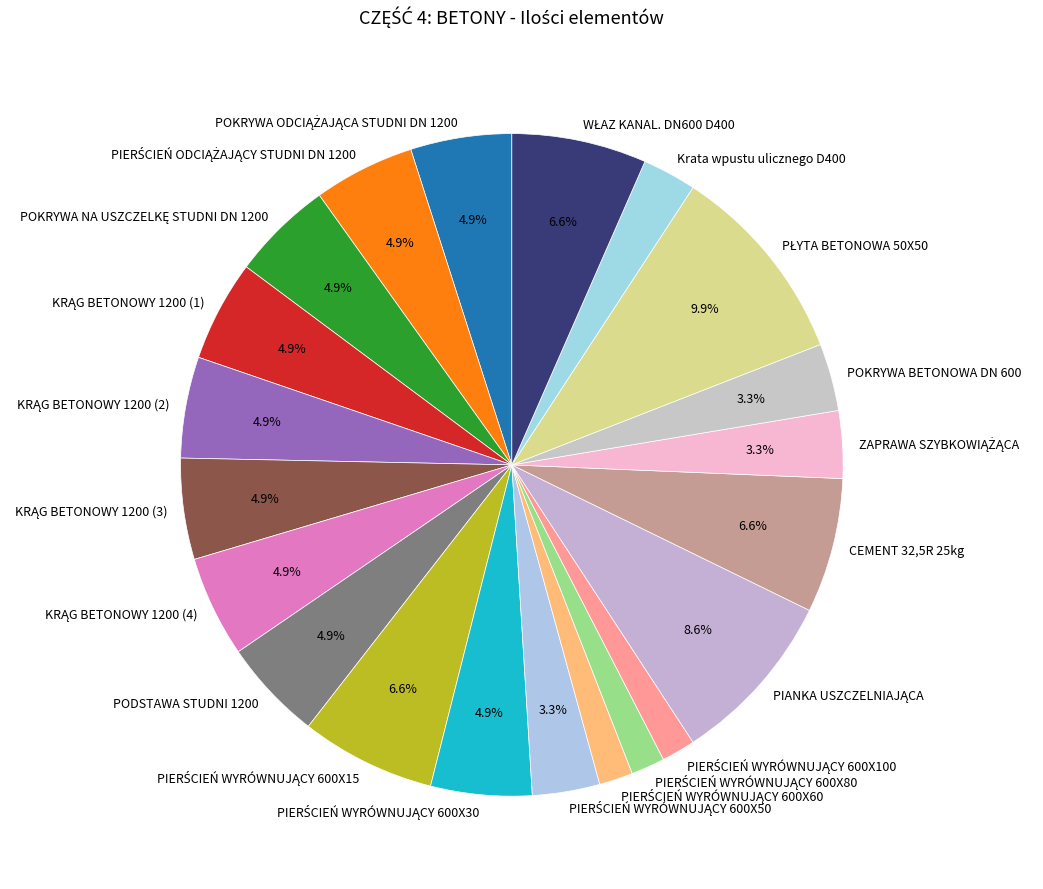

Is there any slice that represents more than half of the pie?

No